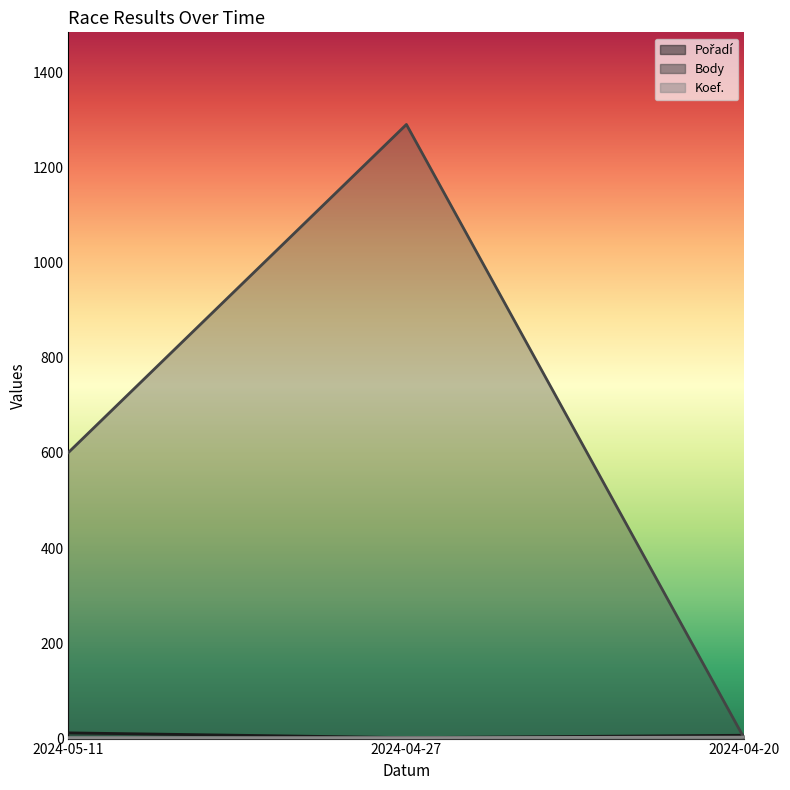

How many data points in Body are above 601?

1